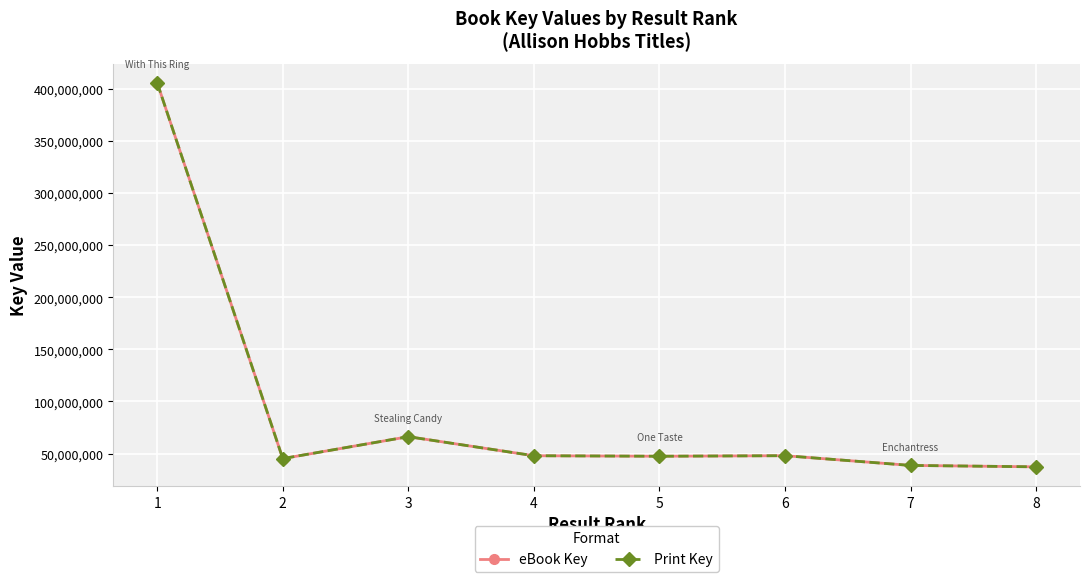

Reading right to left, what are all the values shown in this chart?

eBook Key: 37221514	38578077	47915849	47392368	47872458	66154681	45125512	405634533
Print Key: 37221514	38578077	47915849	47392368	47872458	66154681	45125512	405634533